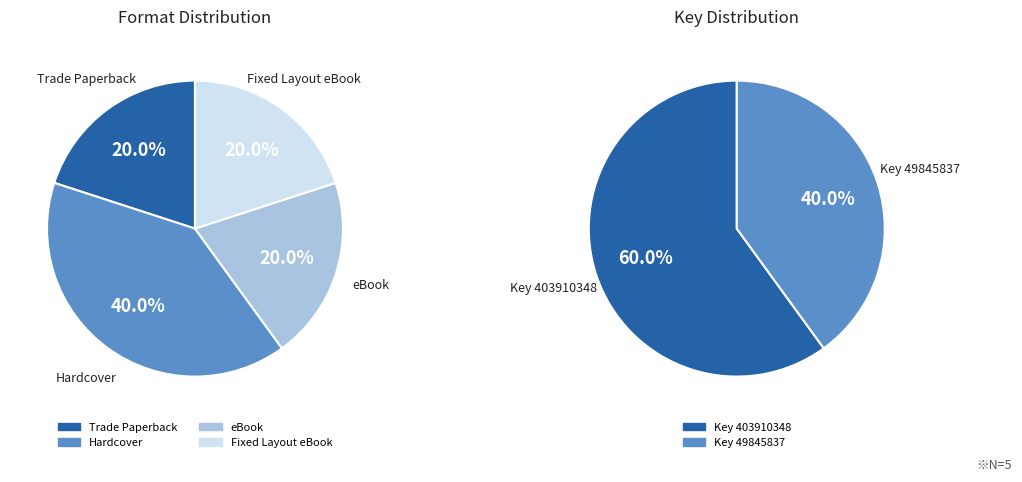

How many slices are in this pie chart?

4